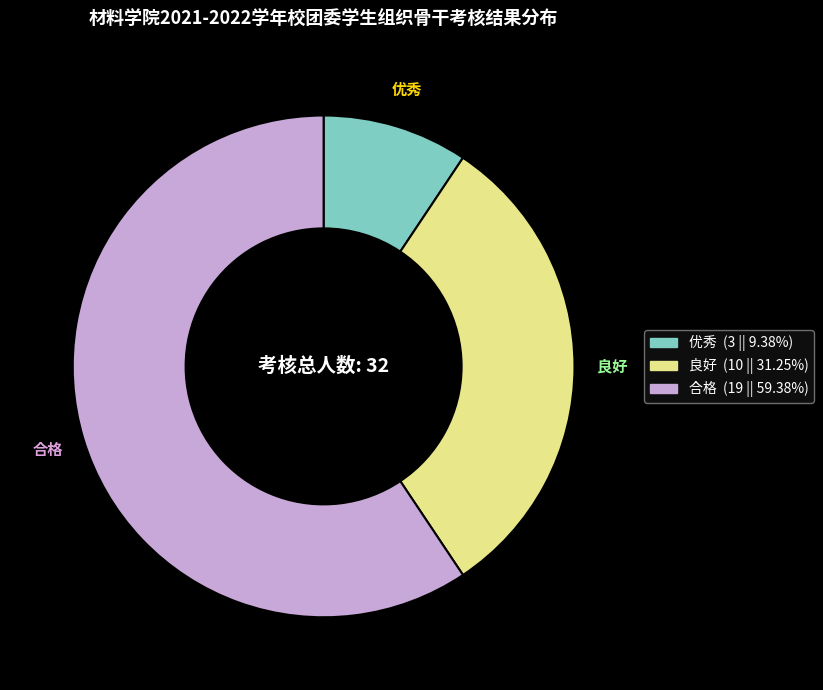

Is there any slice that represents more than half of the pie?

Yes